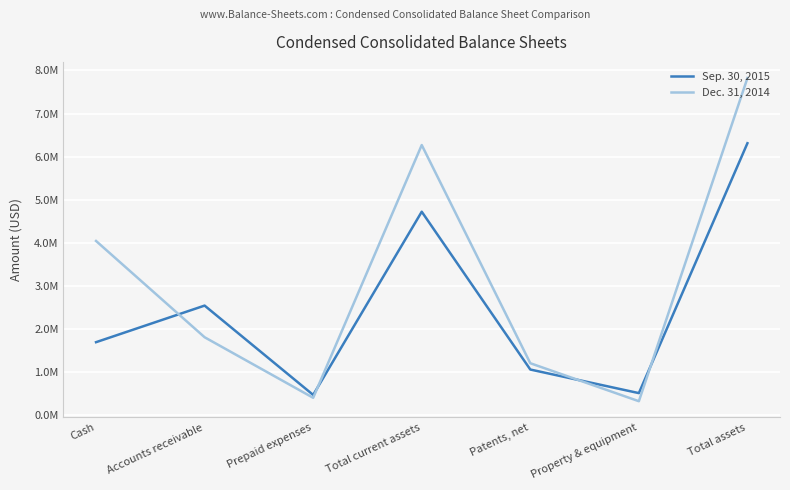

What is the average value of the Sep. 30, 2015 series?

2478081